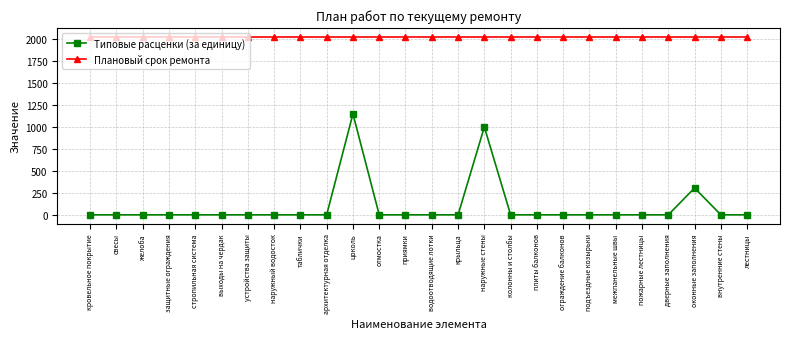

Rank the series by their average value, from lowest to highest.

Типовые расценки (за единицу), Плановый срок ремонта